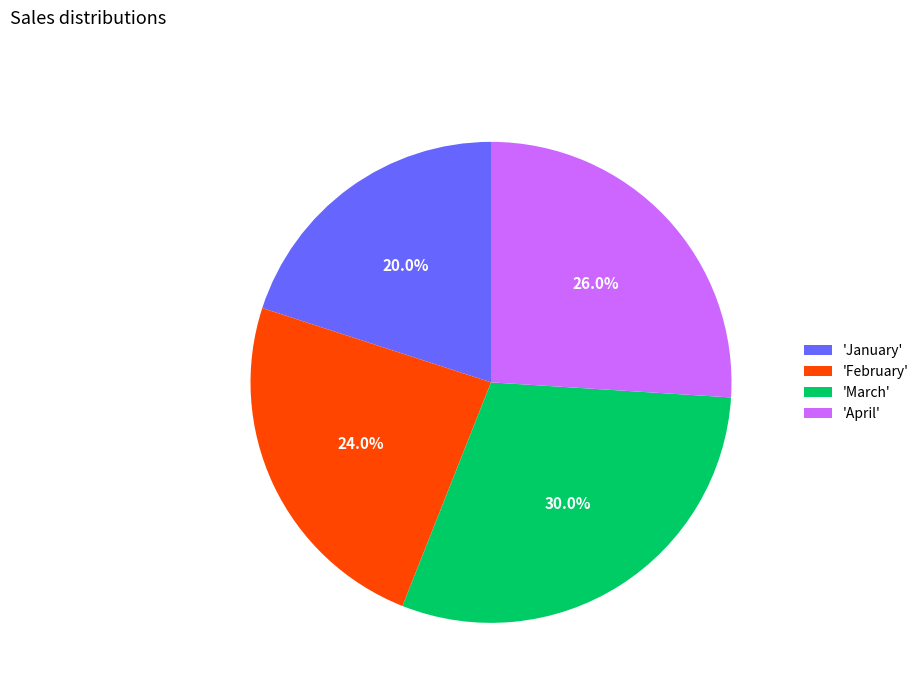

What is the ratio of the value at 'April' to the value at 'March'?

0.9